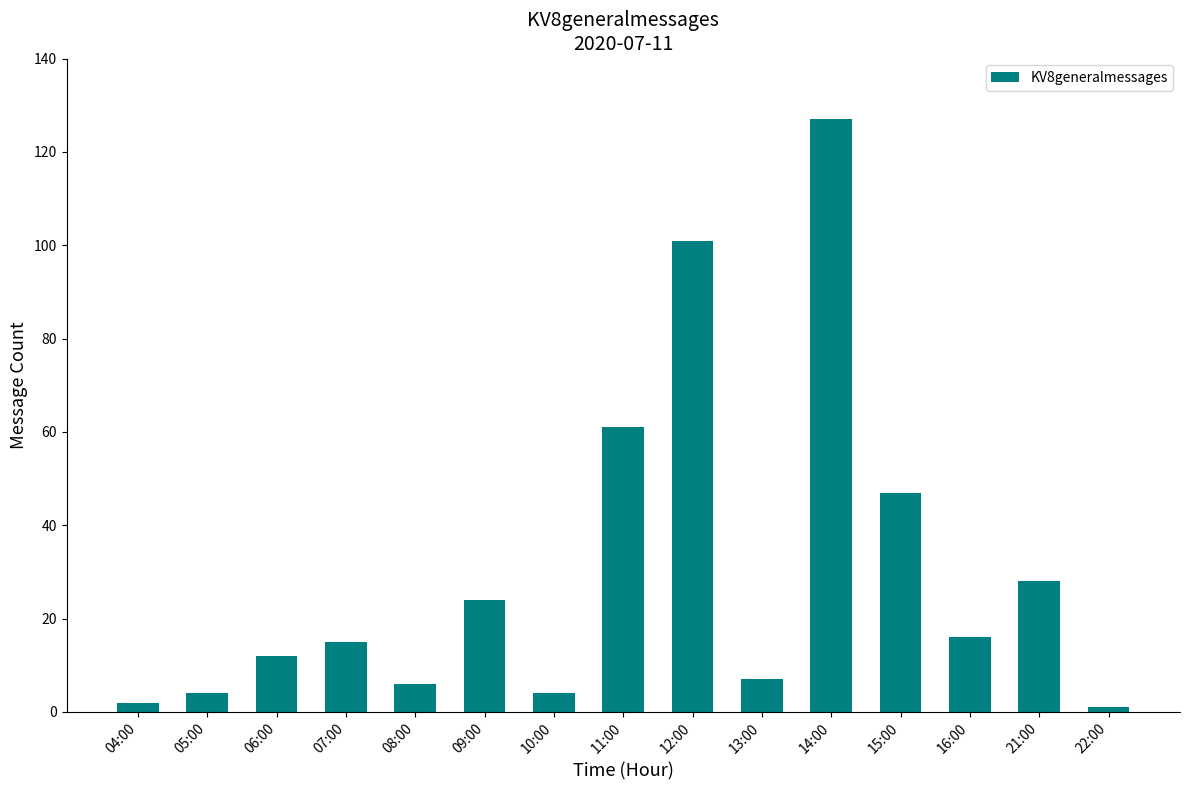

Reading left to right, extract all data points from this chart.

2	4	12	15	6	24	4	61	101	7	127	47	16	28	1